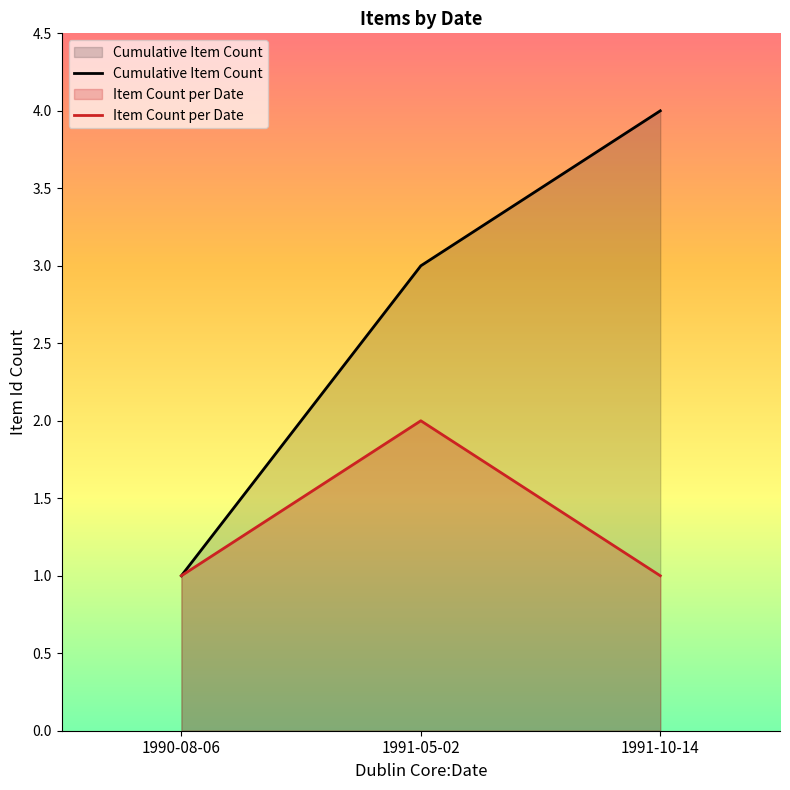

Is it true that Item Count per Date equals 1 at 1991-10-14?

False